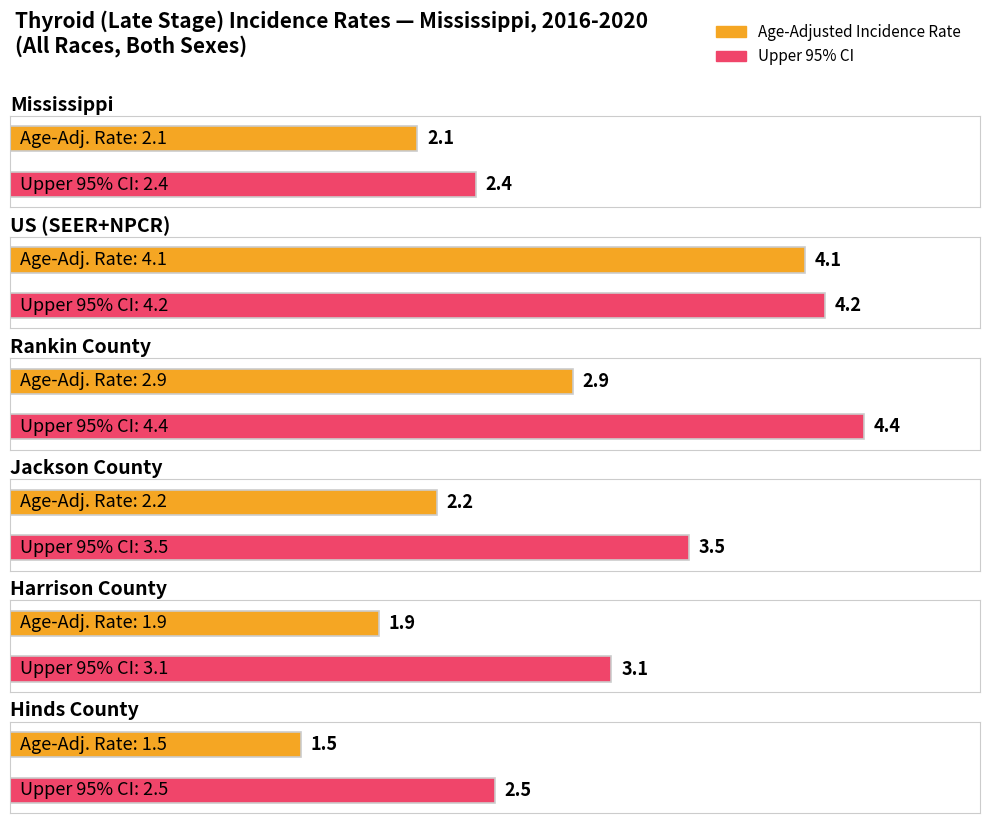

What is the spread (max minus min) of values at Rankin County?

1.5